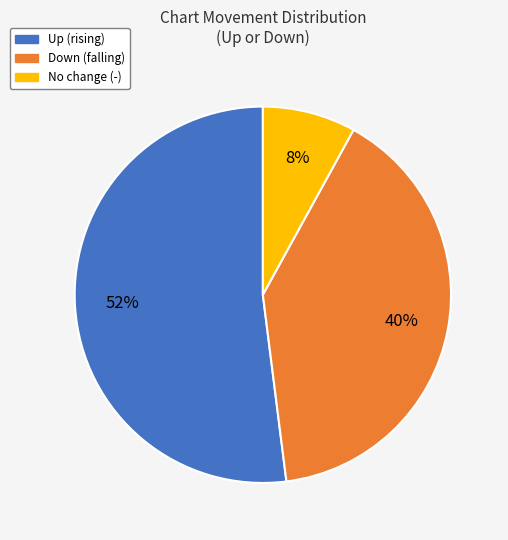

To the nearest percent, what is the difference between the largest and smallest slice percentages?

44%